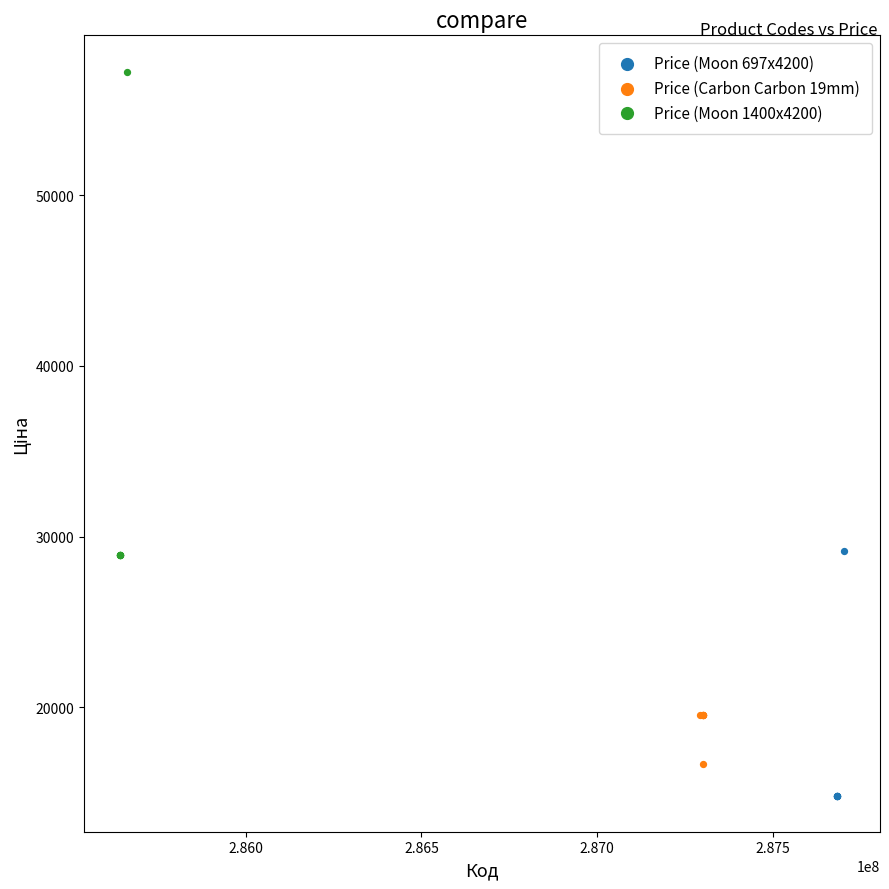

Which series contains the highest Y value?

Price (Moon 1400x4200)